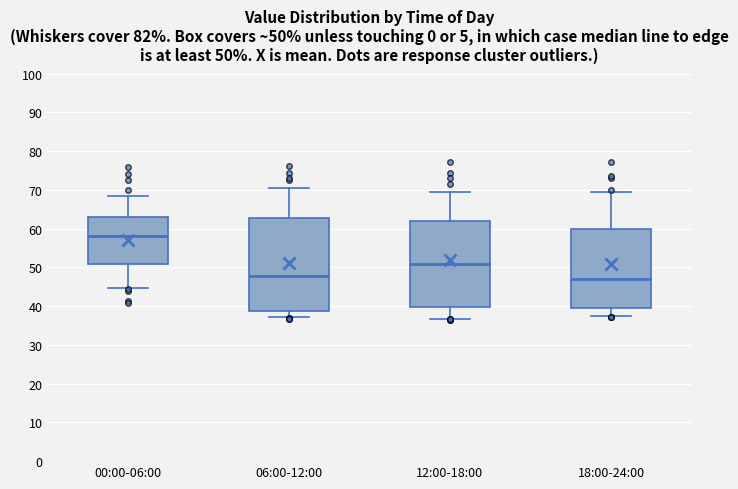

Which box has the highest median line?

00:00-06:00